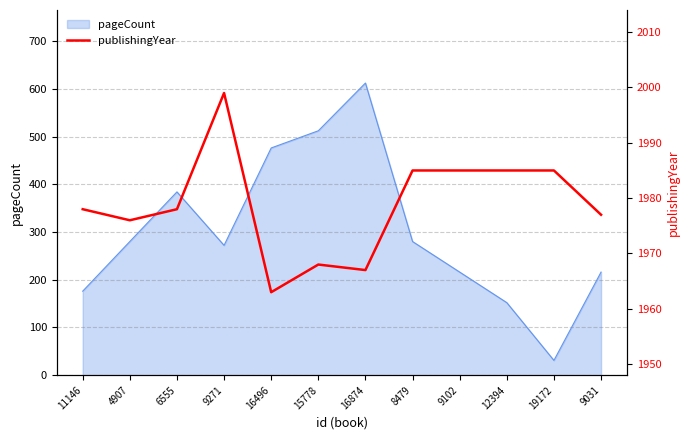

Is it true that pageCount equals 227 at 6555?

False